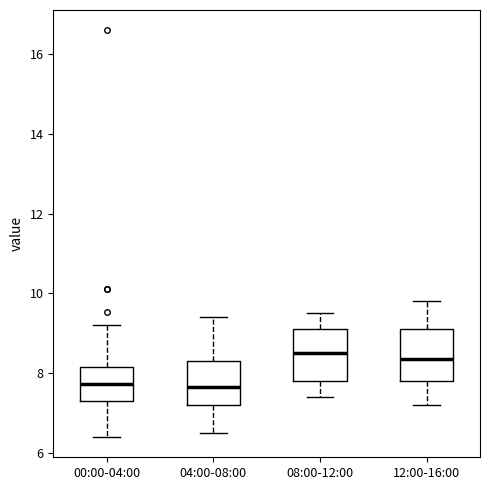

Reading left to right, read every box against the y-axis: the position of its median line, the range the box covers, and the ends of its whiskers. The values are not printed on the chart, so give them approximately, as read against the axis.

00:00-04:00: median 7.8, box 7.4 to 8.2, whiskers 6.4 to 9.2
04:00-08:00: median 7.6, box 7.2 to 8.4, whiskers 6.6 to 9.4
08:00-12:00: median 8.6, box 7.8 to 9.2, whiskers 7.4 to 9.6
12:00-16:00: median 8.4, box 7.8 to 9.2, whiskers 7.2 to 9.8